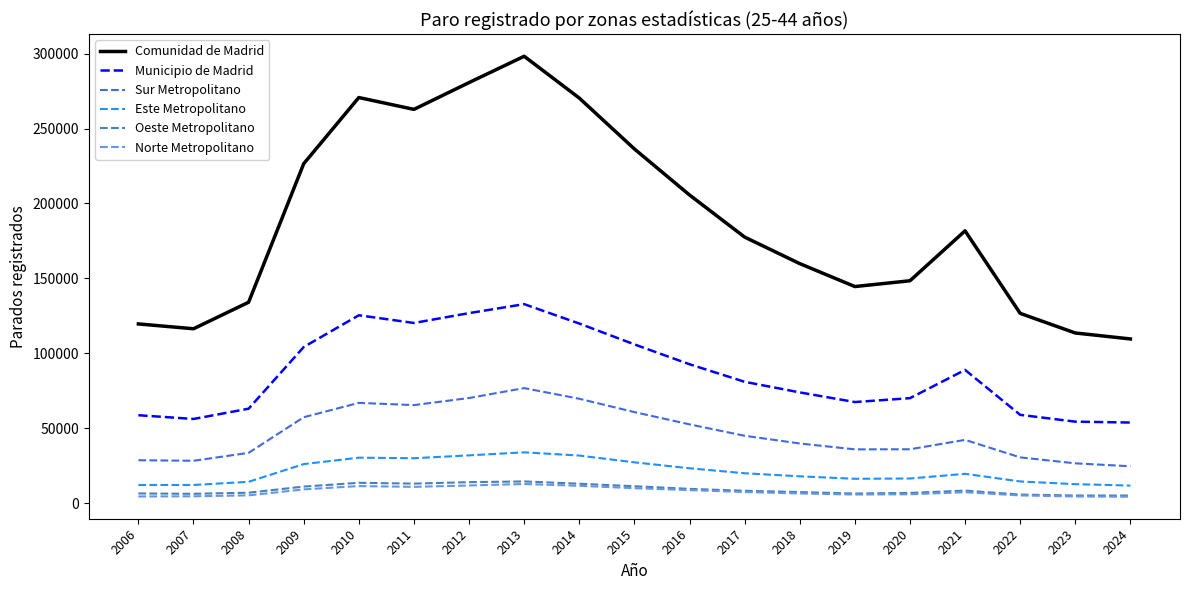

Which series changed the most between 2012 and 2019?

Comunidad de Madrid